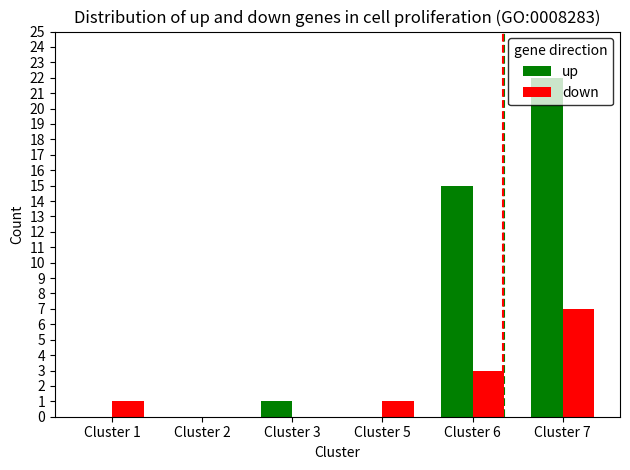

Reading left to right, what are all the values shown in this chart?

up: Cluster 1=0	Cluster 2=0	Cluster 3=1	Cluster 5=0	Cluster 6=15	Cluster 7=22
down: Cluster 1=1	Cluster 2=0	Cluster 3=0	Cluster 5=1	Cluster 6=3	Cluster 7=7